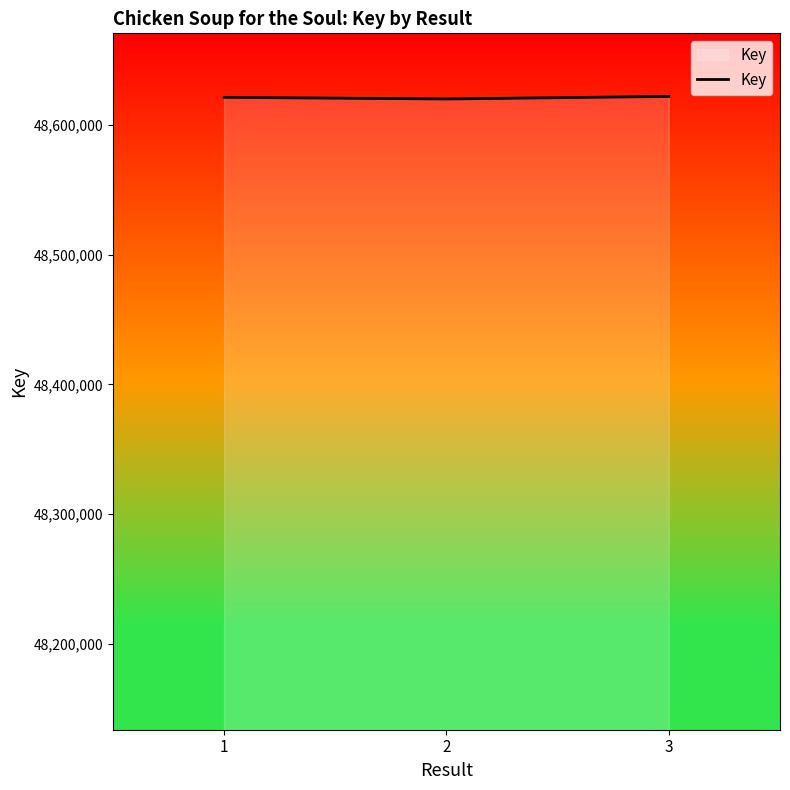

Does the chart display data point markers on the line(s)?

No